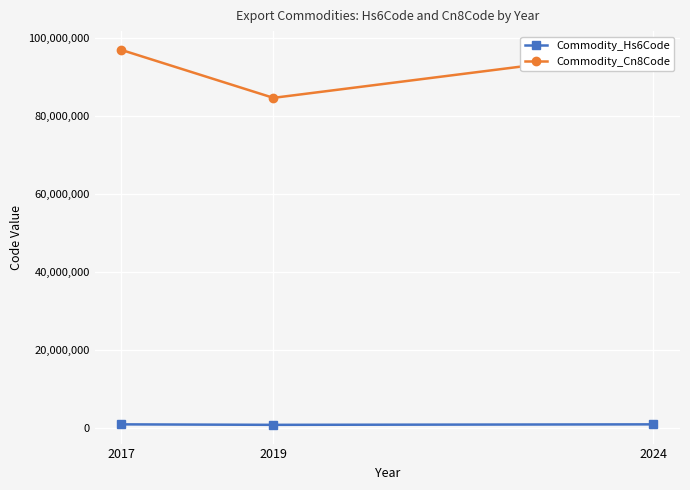

At which label does Commodity_Hs6Code reach its peak?

2024